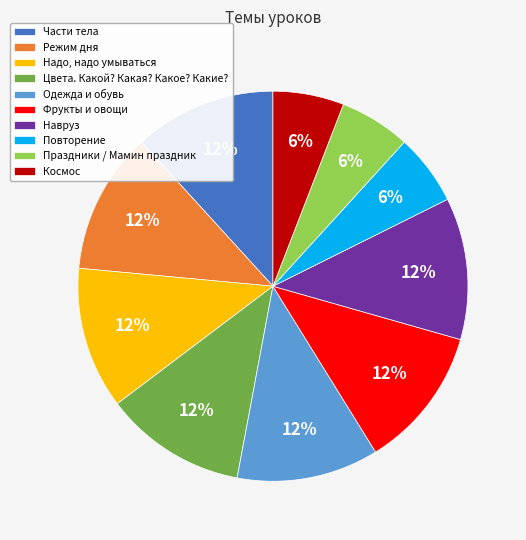

The Праздники / Мамин праздник slice represents 15% of the pie. True or false?

False